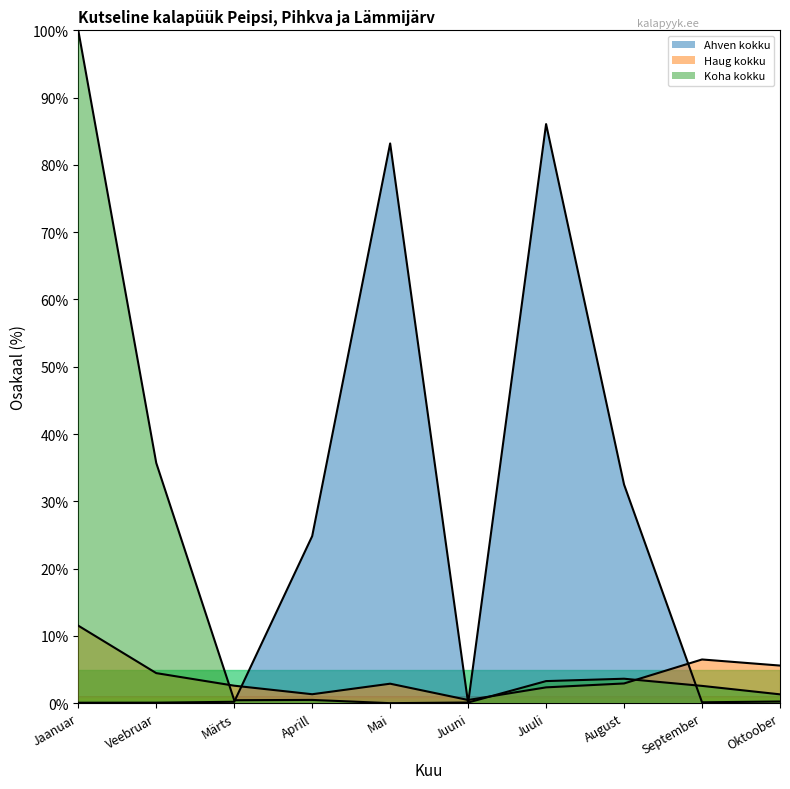

Does the chart display data point markers on the line(s)?

No